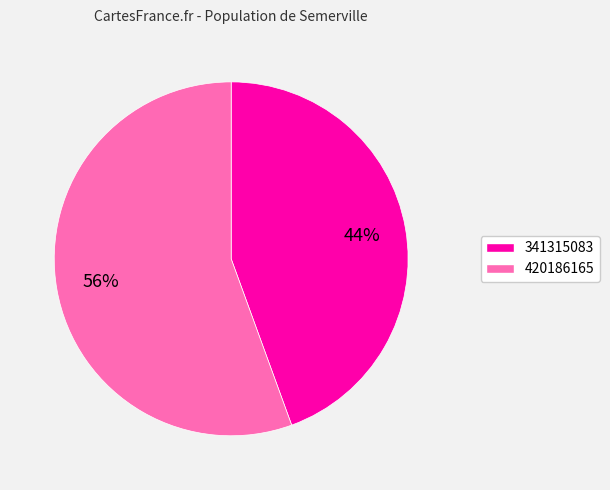

Count the number of slices in the pie.

2